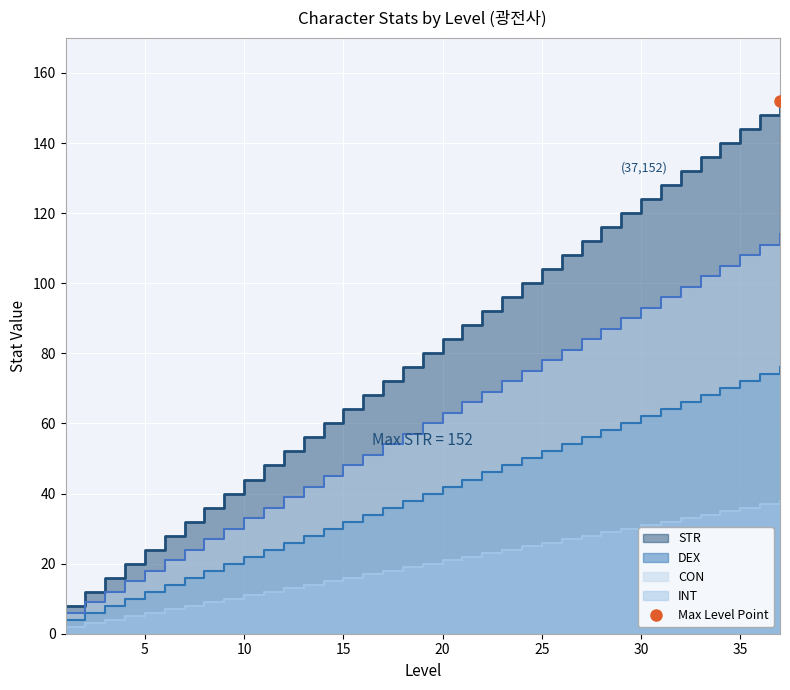

What is the value of the STR point at the 33rd from the left?

136